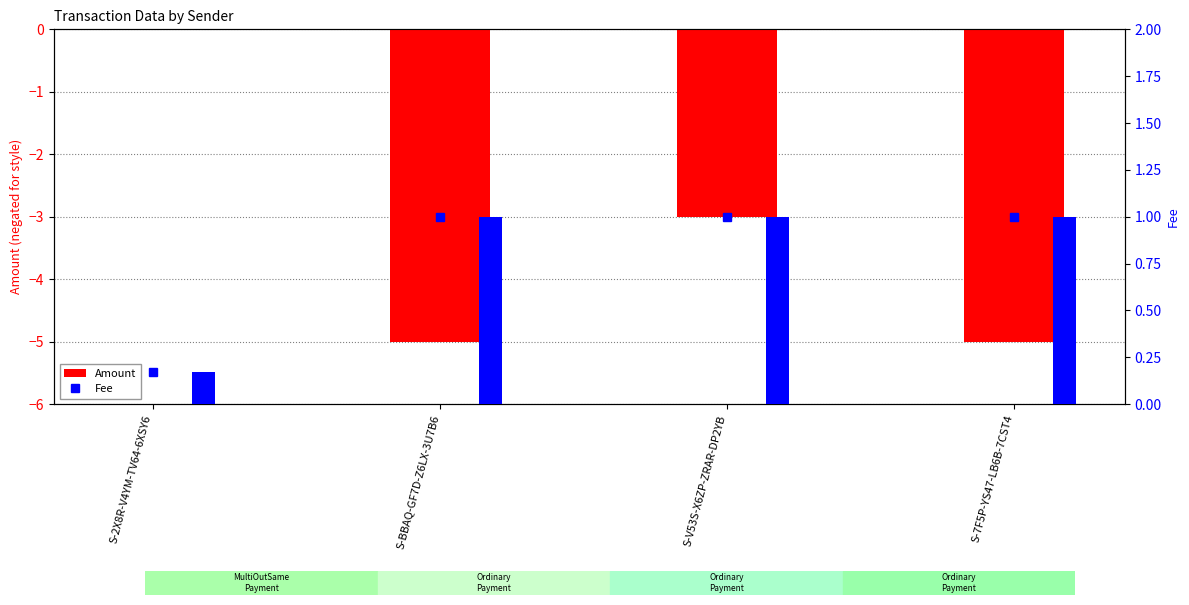

What are all the series names shown in the legend?

Amount, Fee